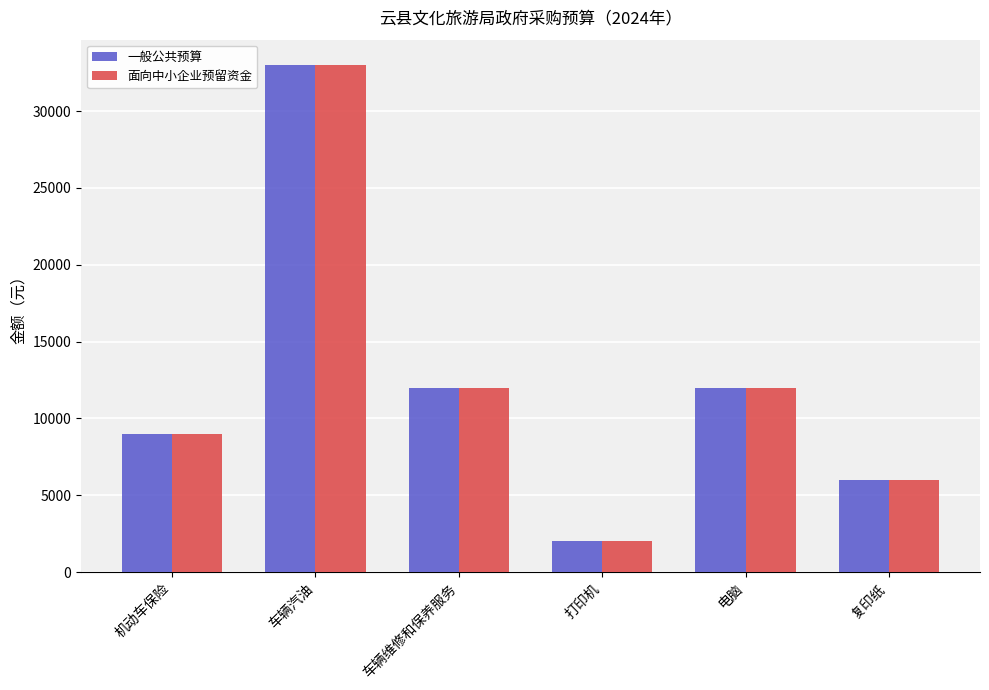

What is the maximum value for 面向中小企业预留资金?

33000